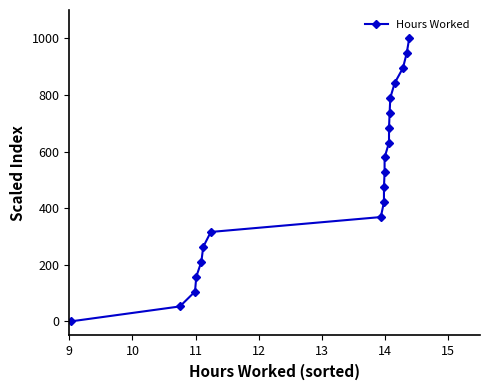

True or false: the data shows 582.0 at 8.

False